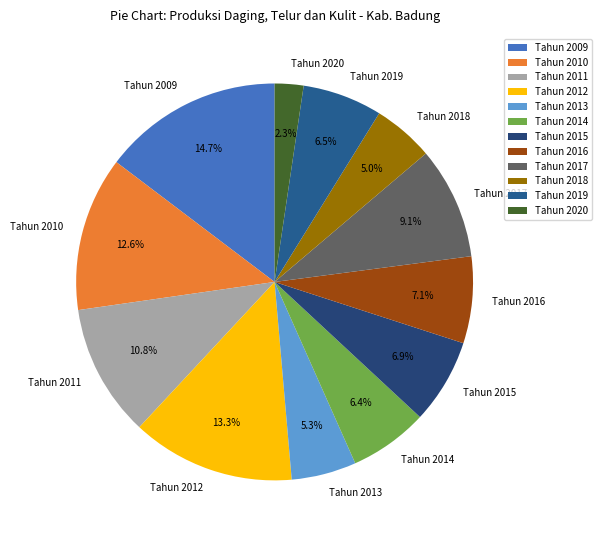

To the nearest percent, what is the difference between the Tahun 2018 and Tahun 2010 slice percentages?

8%